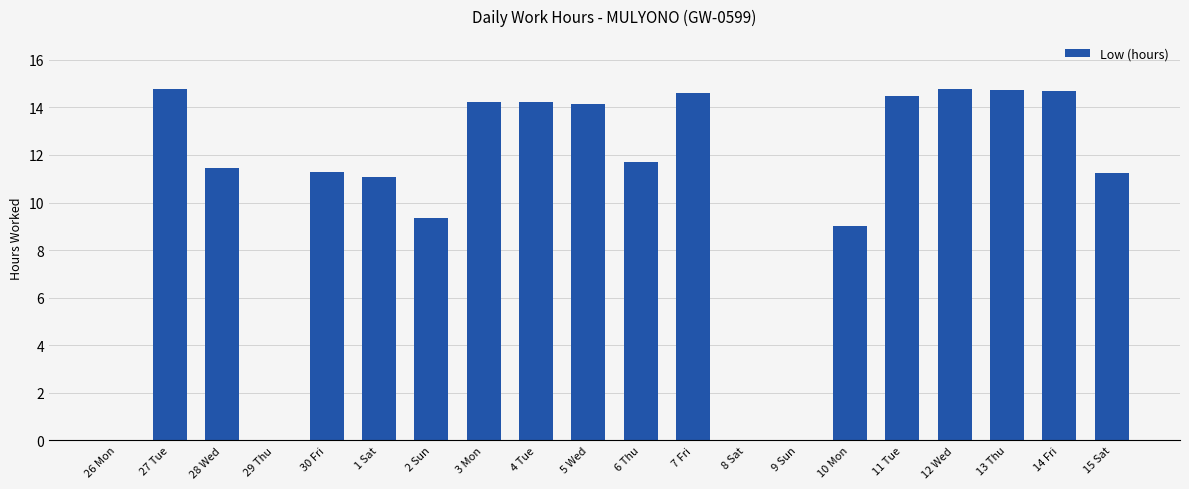

How many data points are above 11?

14